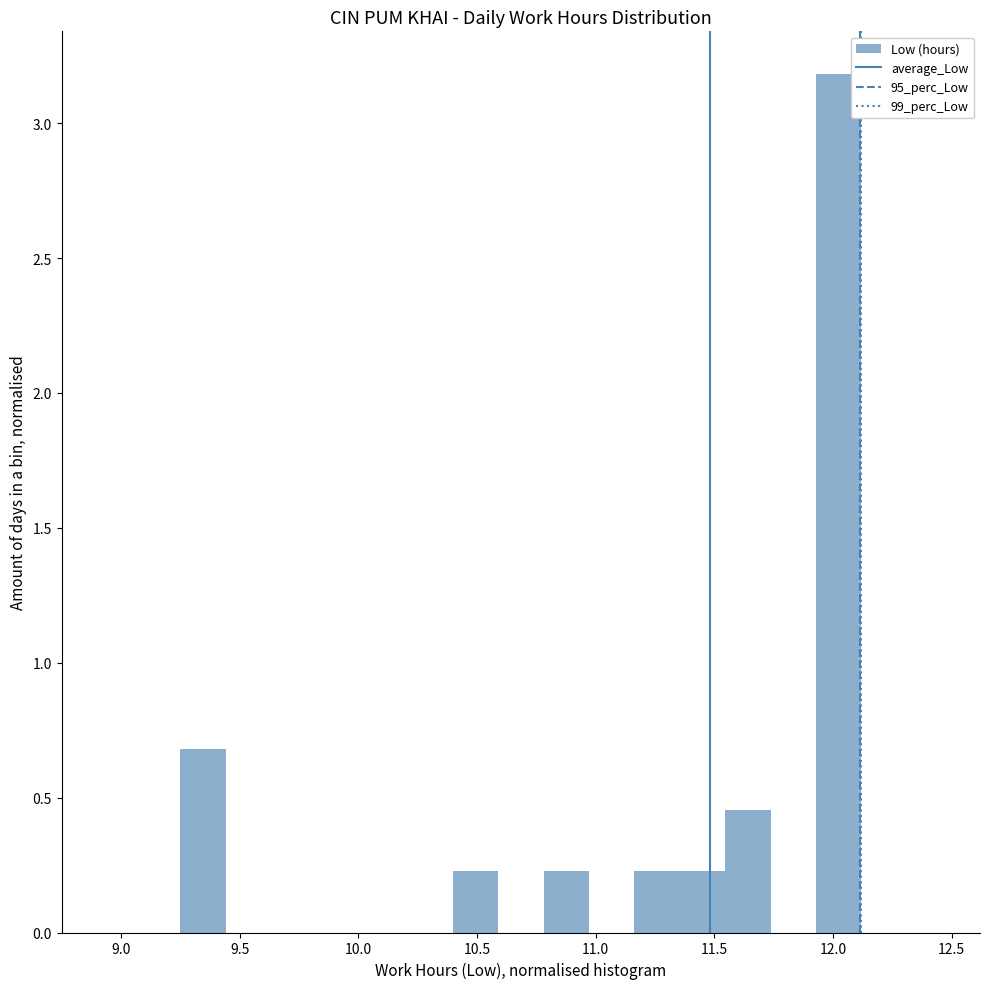

Read against the x-axis, roughly where is the centre of the tallest bar?

12.00